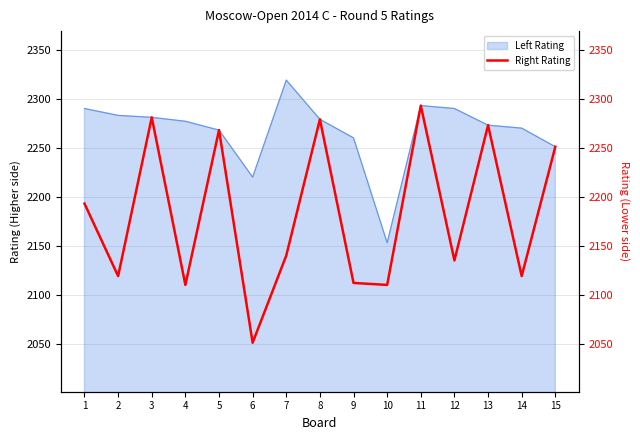

Rank the categories by value from highest to lowest.

11, 3, 8, 13, 5, 15, 1, 7, 12, 2, 14, 9, 4, 10, 6